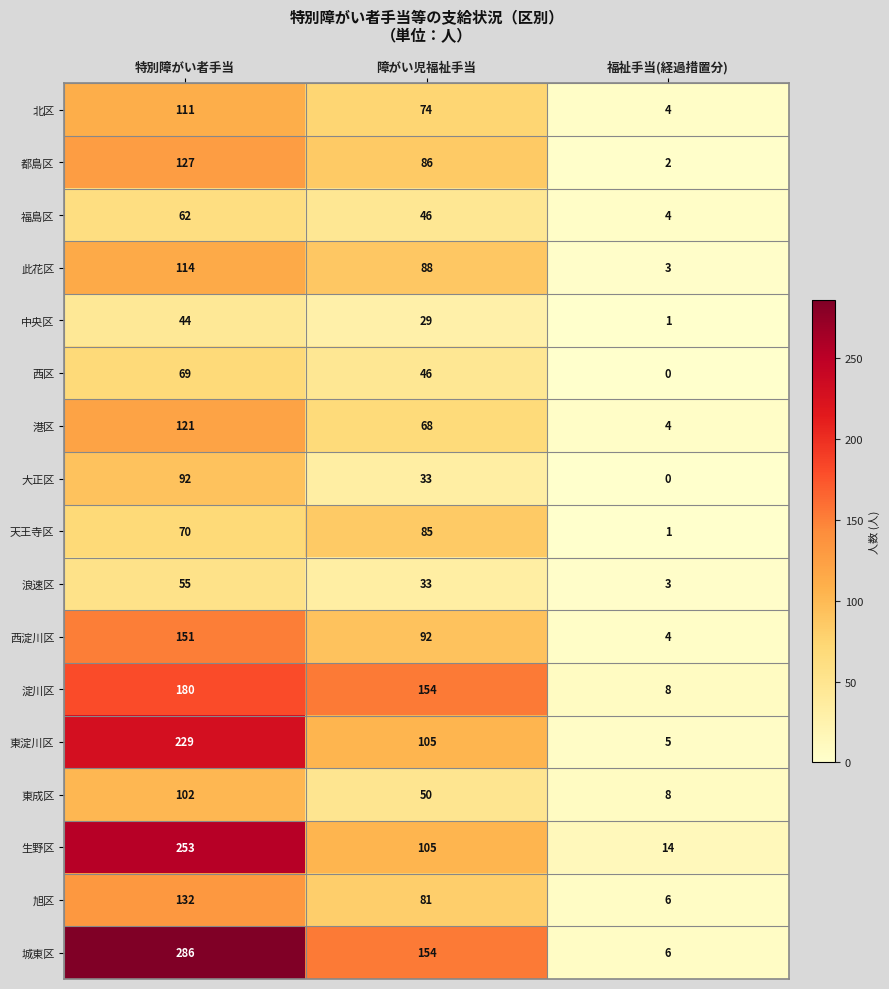

Where is 西区 nearest to the value 34?

障がい児福祉手当